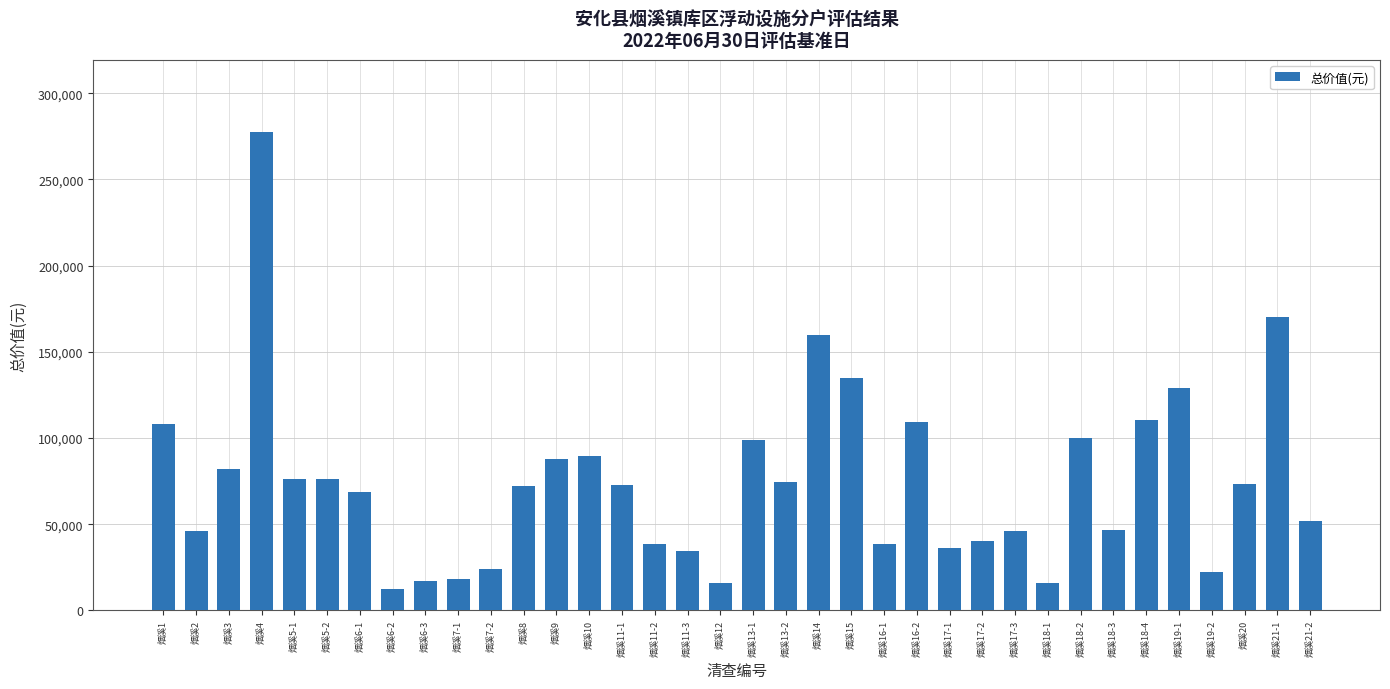

What position from the right is 烟溪16-2?

13